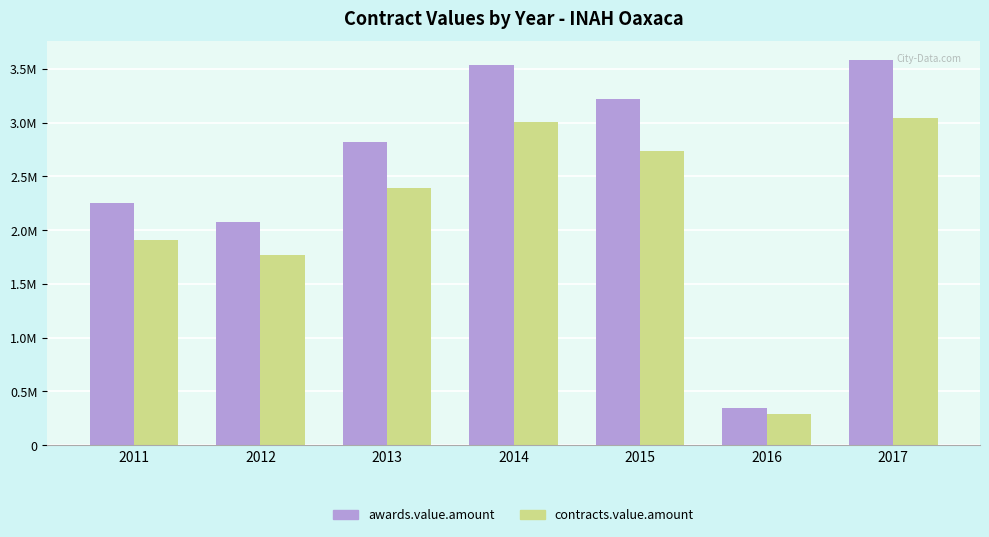

What are all the series names shown in the legend?

awards.value.amount, contracts.value.amount